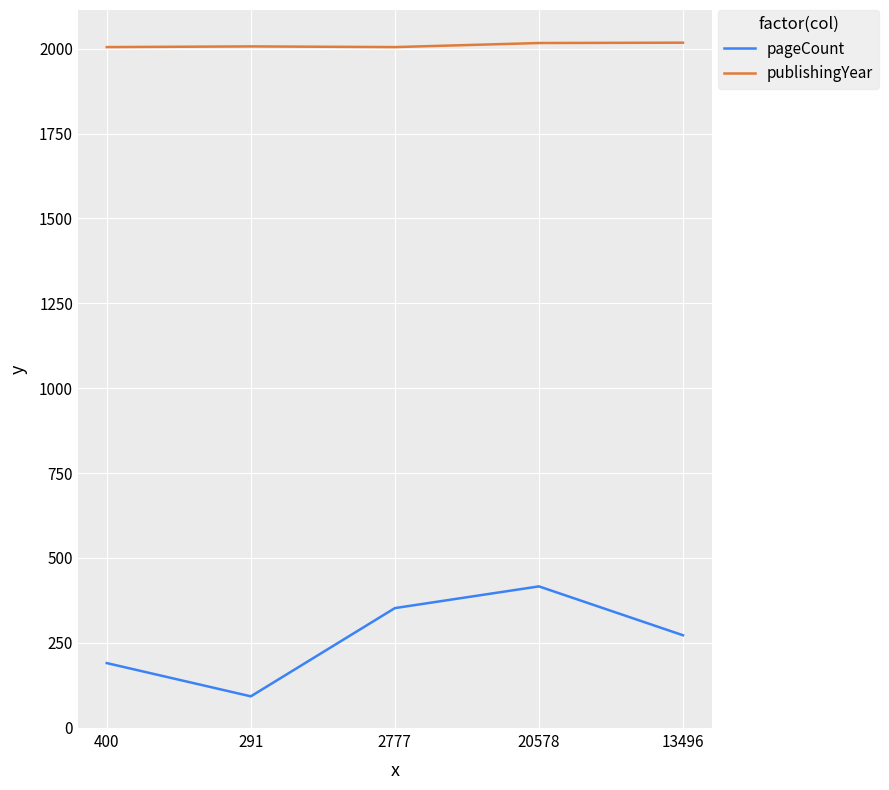

What is the difference between the maximum and second lowest values in the publishingYear series?

13